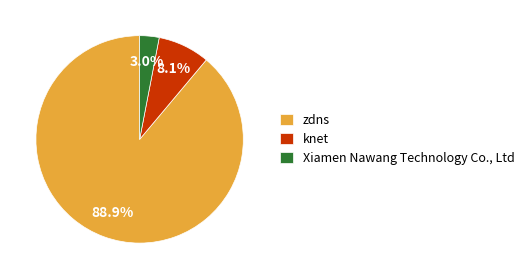

Combined, what portion of the pie is knet and Xiamen Nawang Technology Co., Ltd?

11.1%